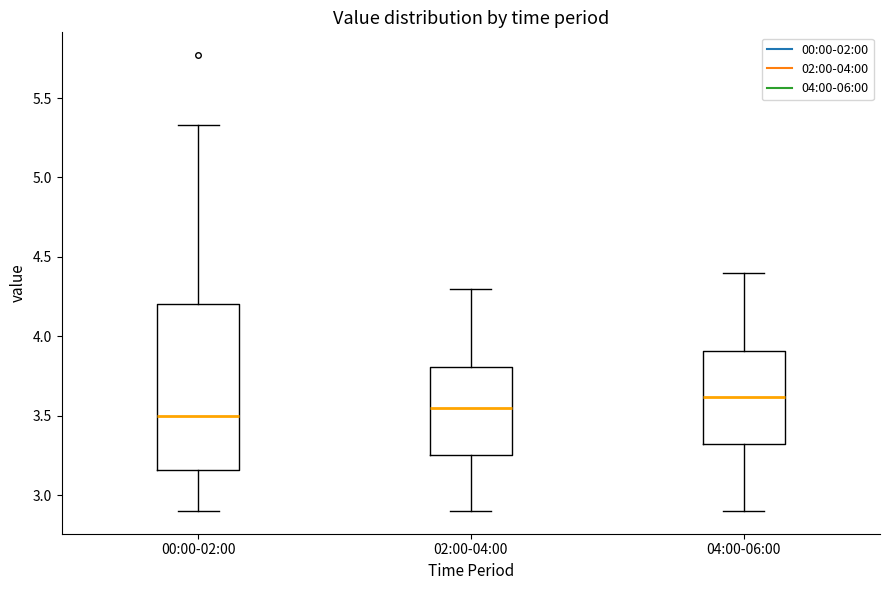

Reading left to right, transcribe this box plot: for each box, give where its median line is, the range the box spans, and where its two whiskers end, as read against the y-axis. The values are not printed on the chart, so give them approximately, as read against the axis.

00:00-02:00: median 3.50, box 3.15 to 4.20, whiskers 2.90 to 5.35
02:00-04:00: median 3.55, box 3.25 to 3.80, whiskers 2.90 to 4.30
04:00-06:00: median 3.60, box 3.30 to 3.90, whiskers 2.90 to 4.40